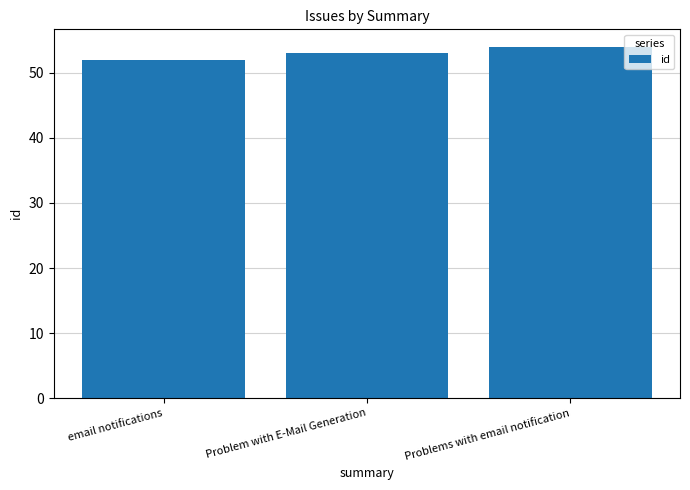

What is the sum of all values?

159